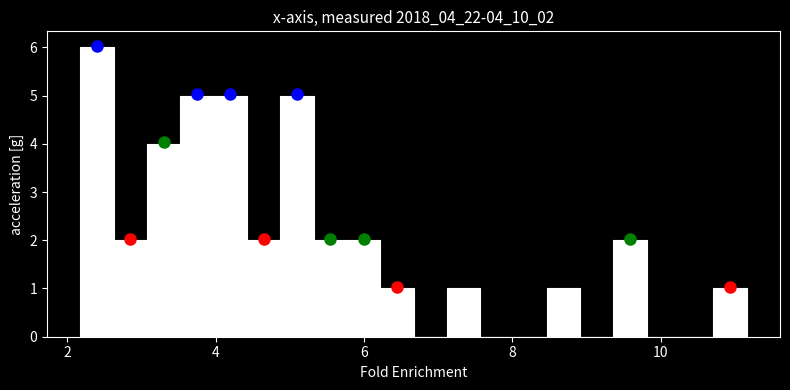

Around what value on the x-axis is the tallest bar? Give the approximate position of its centre, as read against the axis.

2.4